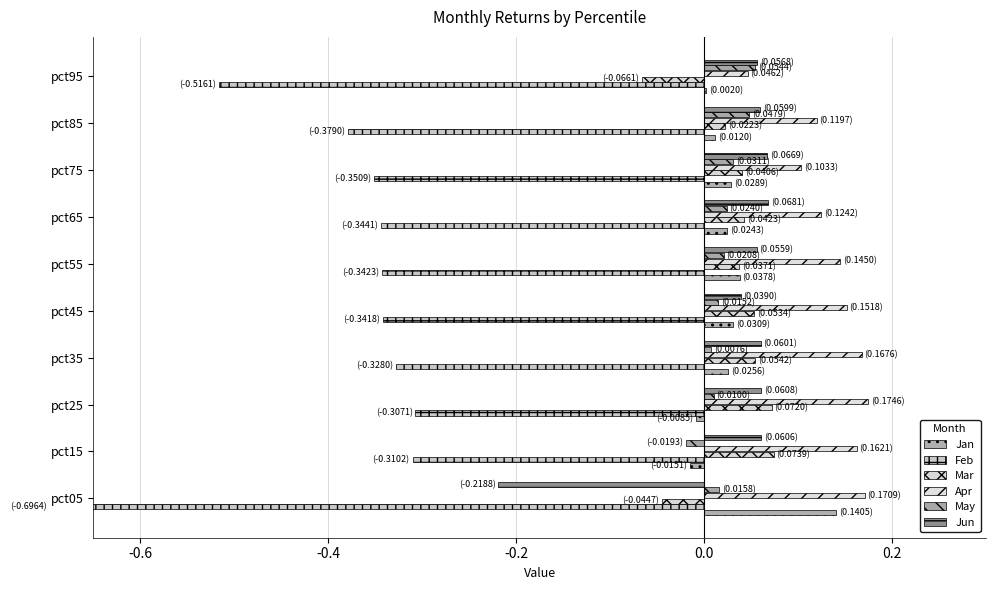

What are all the series names shown in the legend?

Jan, Feb, Mar, Apr, May, Jun